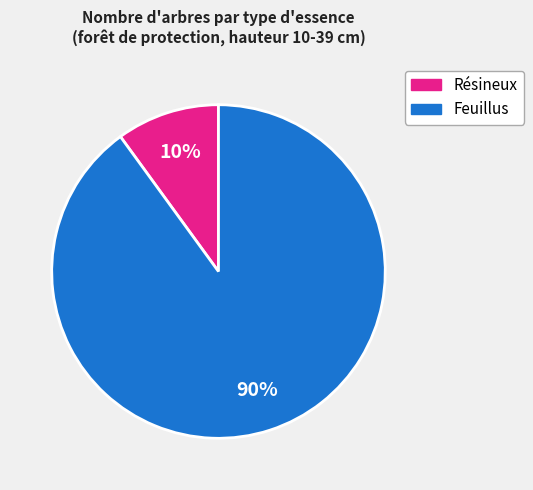

How many segments does this pie chart have?

2